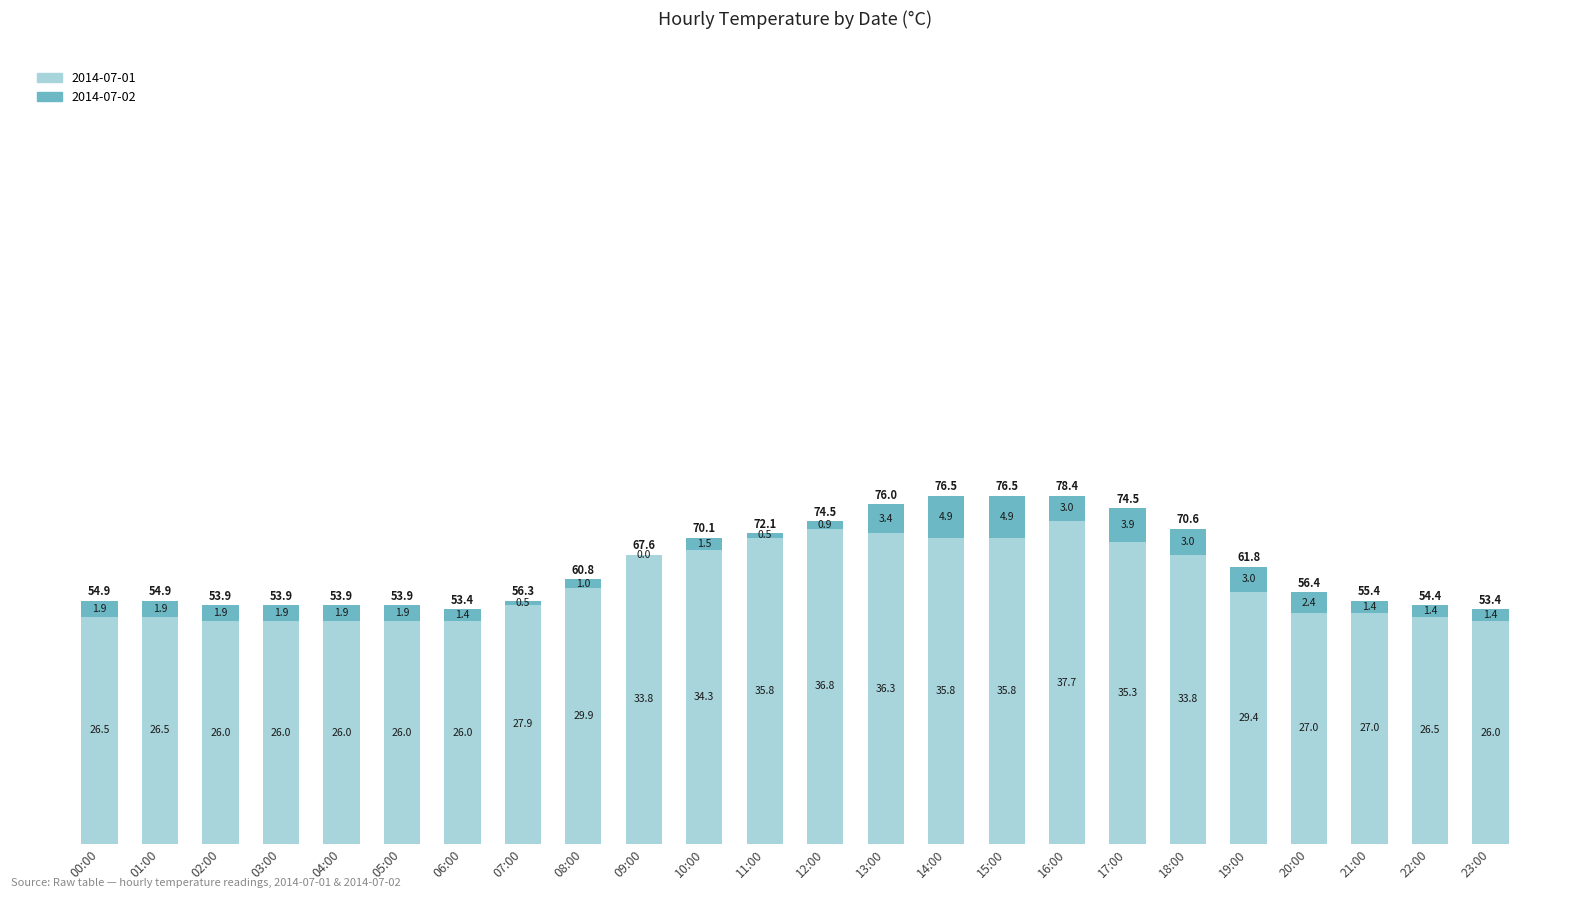

Reading left to right, list the values for the 2014-07-01 series.

00:00=26.5	01:00=26.5	02:00=26.0	03:00=26.0	04:00=26.0	05:00=26.0	06:00=26.0	07:00=27.9	08:00=29.9	09:00=33.8	10:00=34.3	11:00=35.8	12:00=36.8	13:00=36.3	14:00=35.8	15:00=35.8	16:00=37.7	17:00=35.3	18:00=33.8	19:00=29.4	20:00=27.0	21:00=27.0	22:00=26.5	23:00=26.0